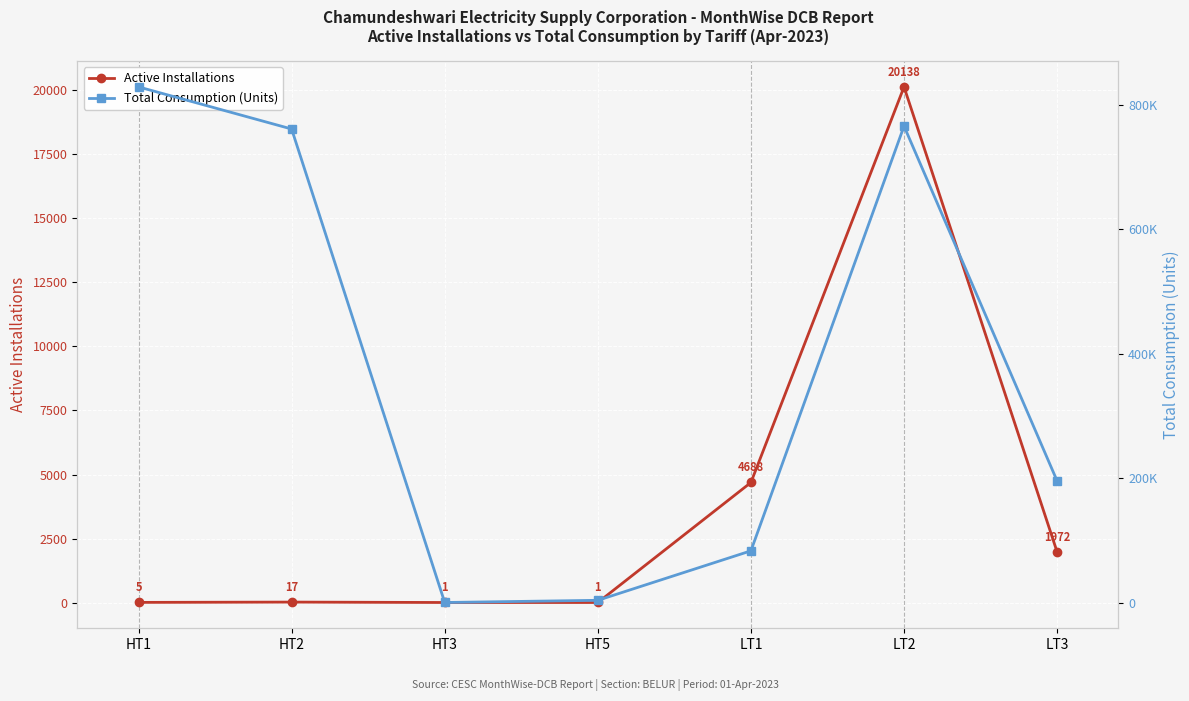

Rank the series at LT3 from highest to lowest value.

Total Consumption (Units), Active Installations